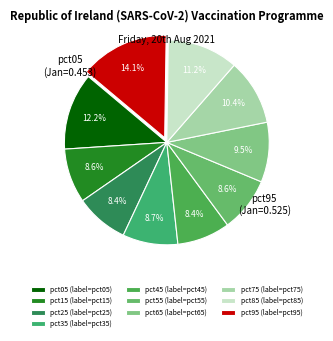

The pct35 slice represents 9% of the pie. True or false?

True